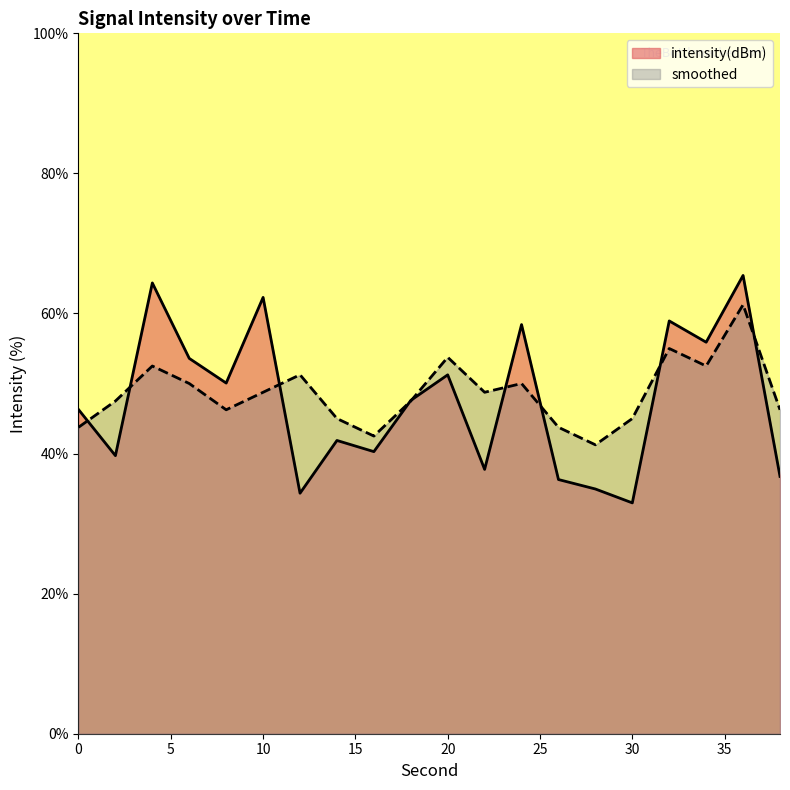

Is the value of smoothed at 8 greater than the value of intensity(dBm) at 30?

Yes